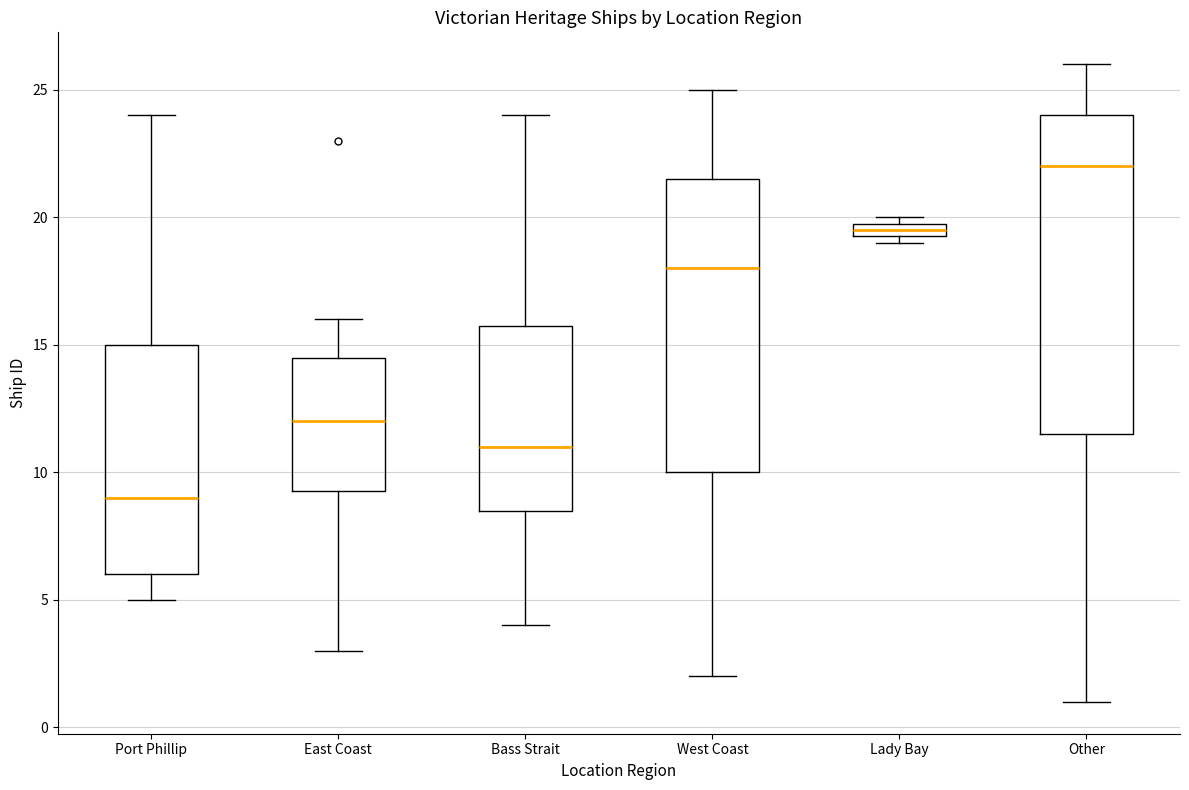

Where is the lower edge of the box for East Coast on the y-axis? The values are not printed on the chart, so give them approximately, as read against the axis.

9.5